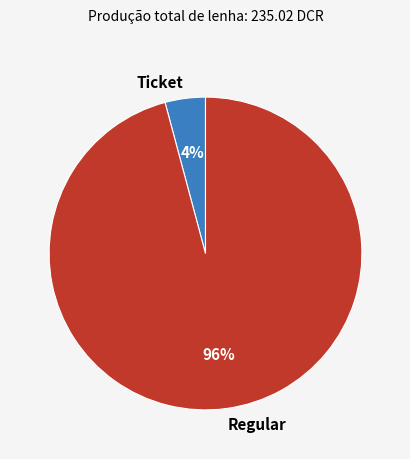

Count the number of slices in the pie.

2